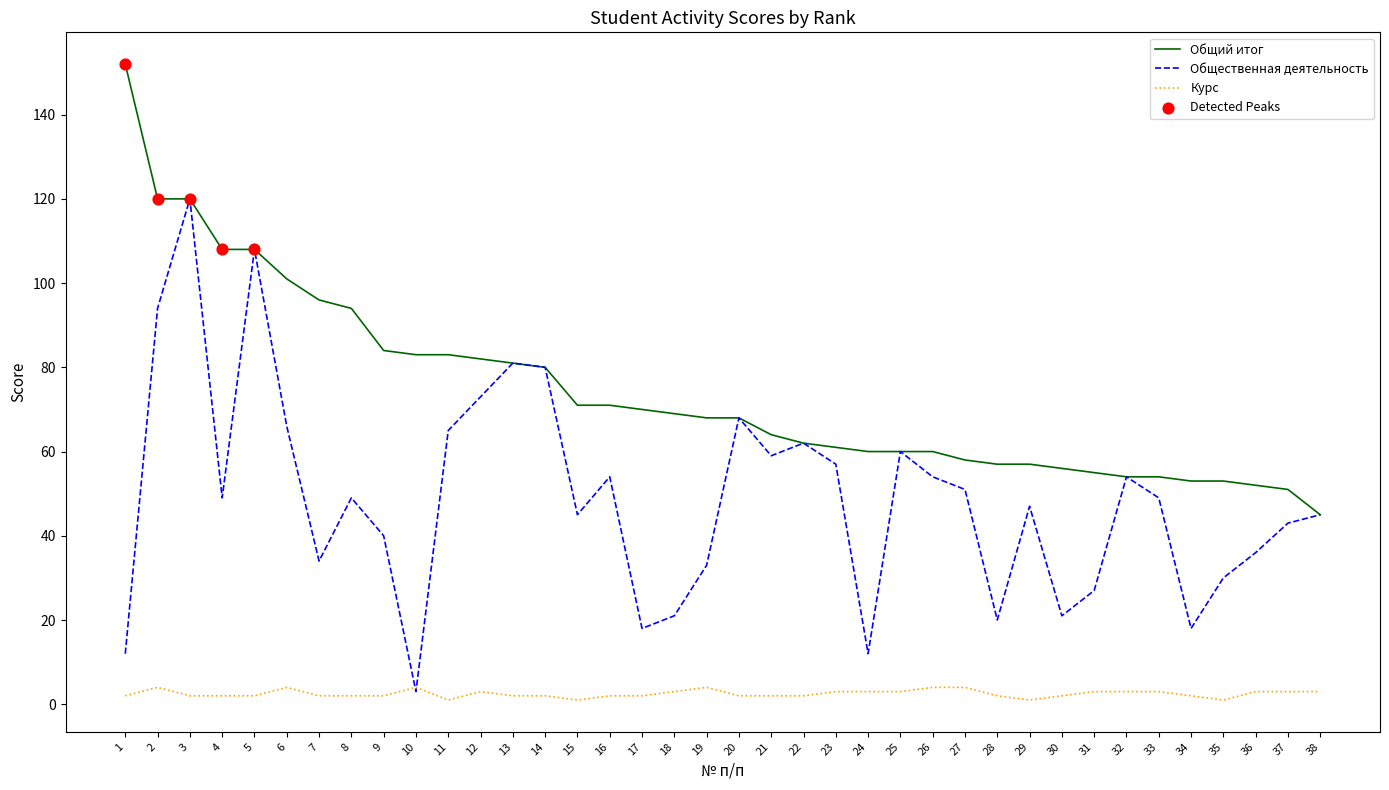

Which series has the widest spread of values?

Общественная деятельность